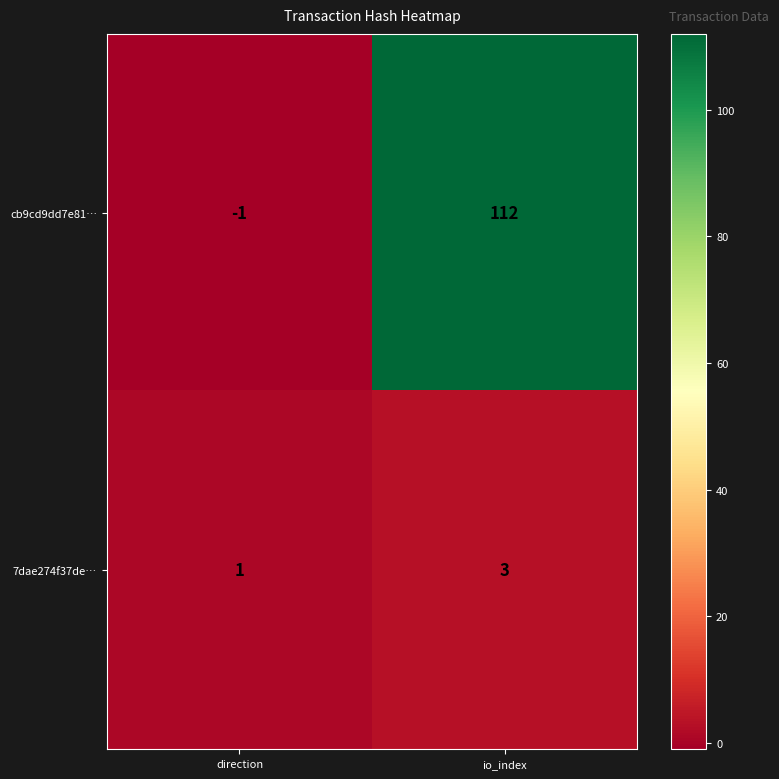

How many categories are shown in the chart?

2